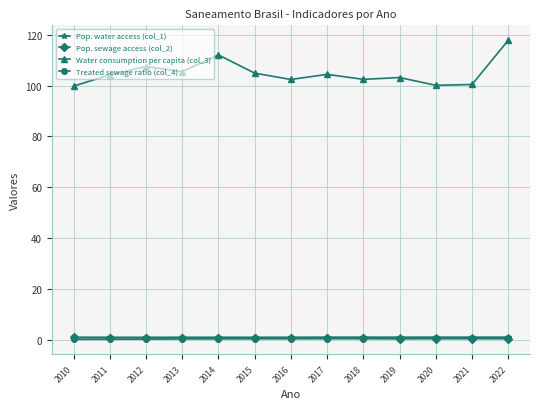

Is it true that Treated sewage ratio (col_4) equals 0.3 at 2014?

True